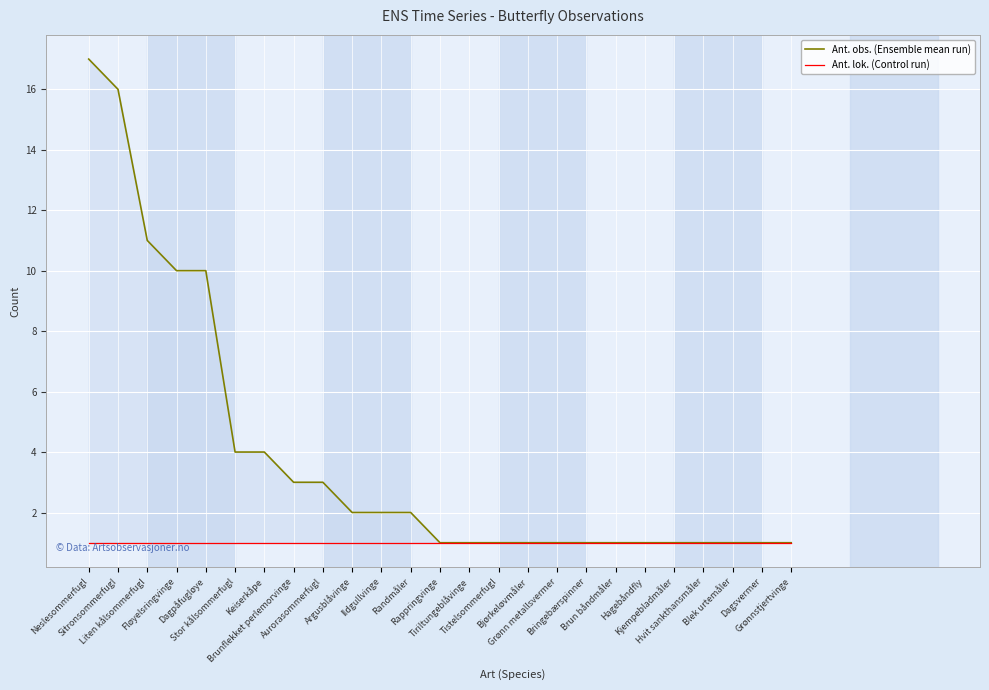

True or false: Ant. obs. (Ensemble mean run) has more than 0 interior local peaks.

False